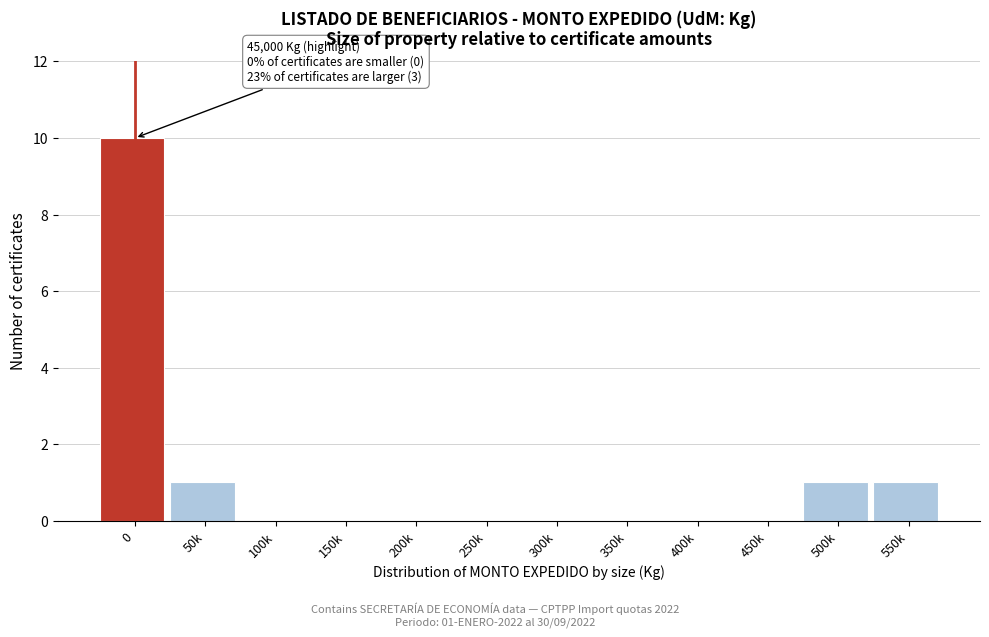

Reading right to left, transcribe all the data shown in this chart.

550k=1	500k=1	450k=0	400k=0	350k=0	300k=0	250k=0	200k=0	150k=0	100k=0	50k=1	0=10